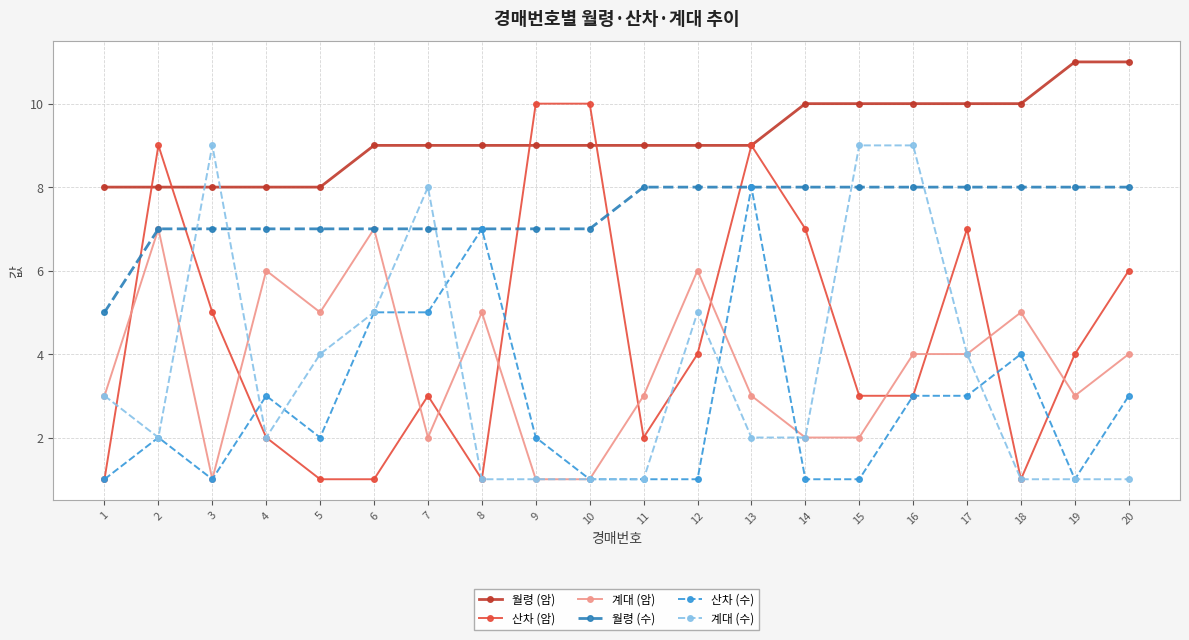

What is the difference between the 월령 (수) values at 2 and 14?

1